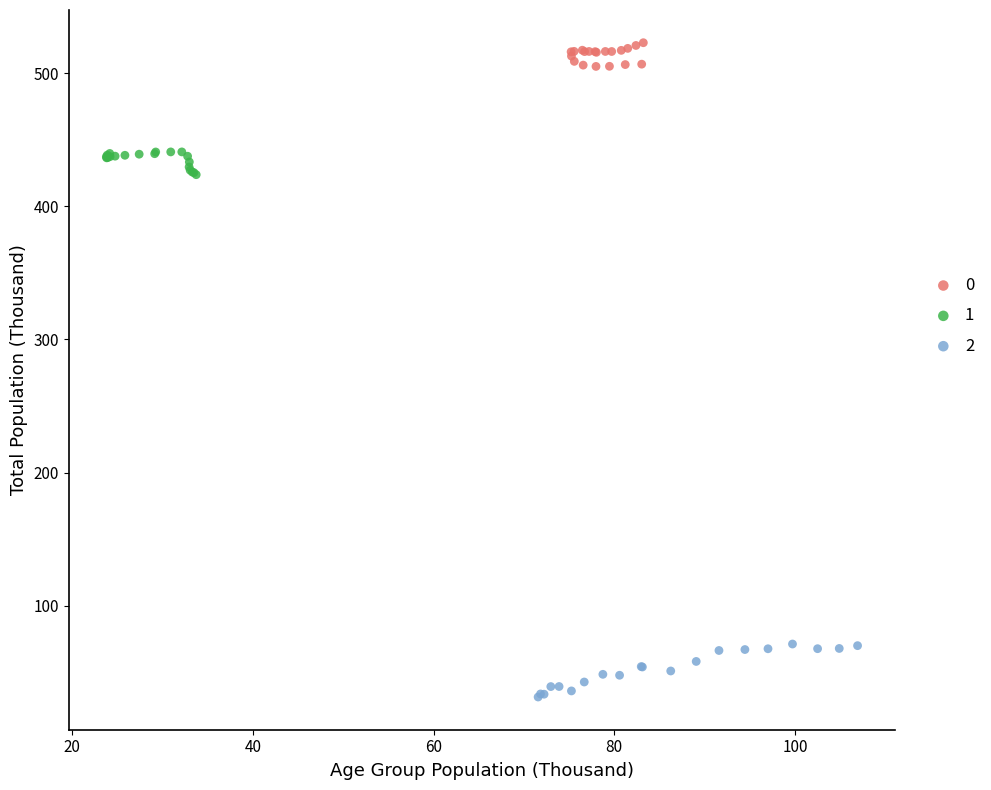

Which series contains the lowest Y value?

2